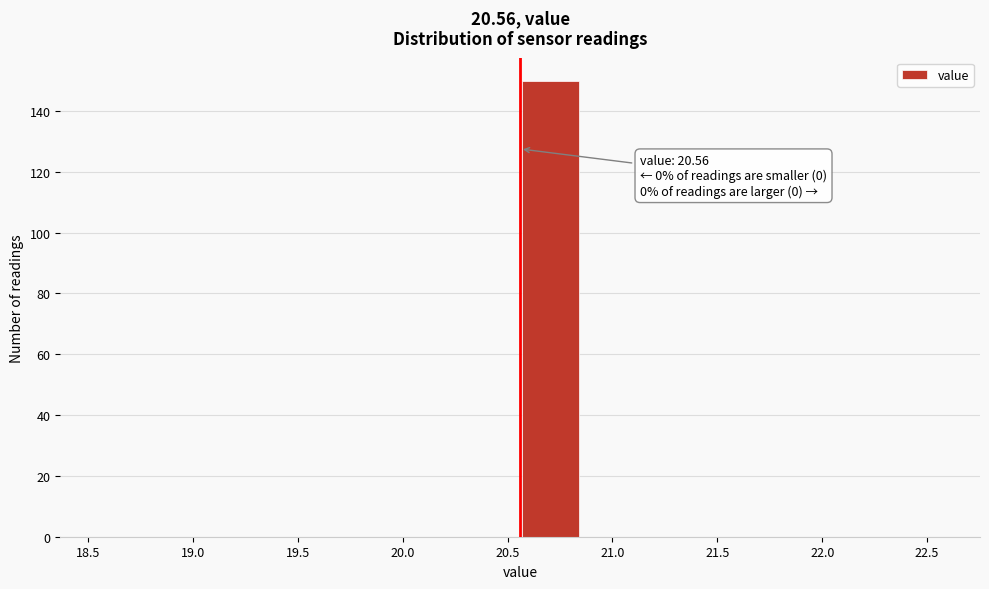

Over which range of the x-axis is the bar tallest?

20.55 to 20.85